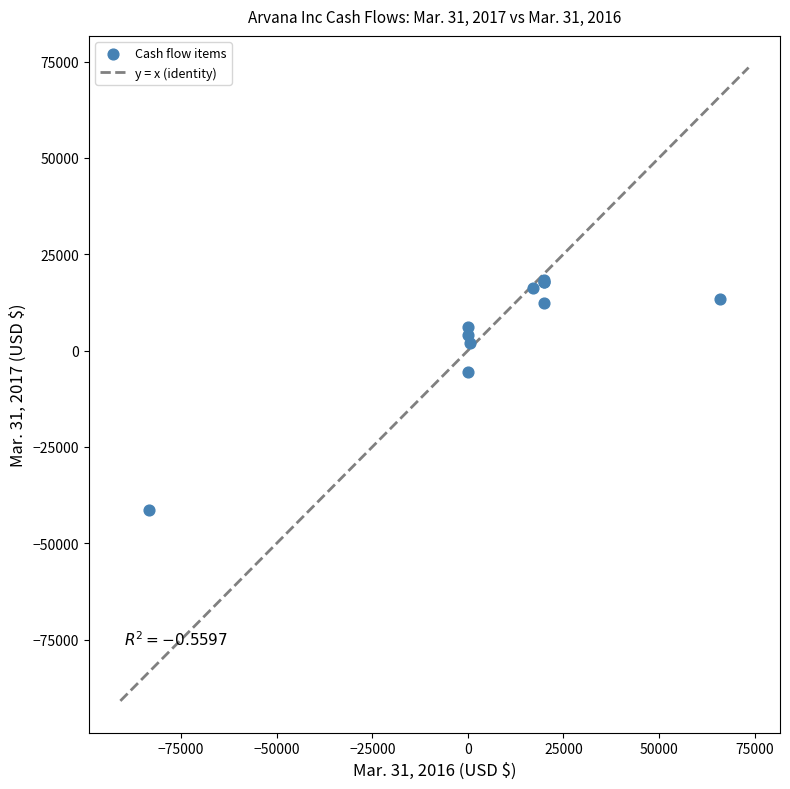

What Y value in the scatter plot is closest to -11462?

-5506